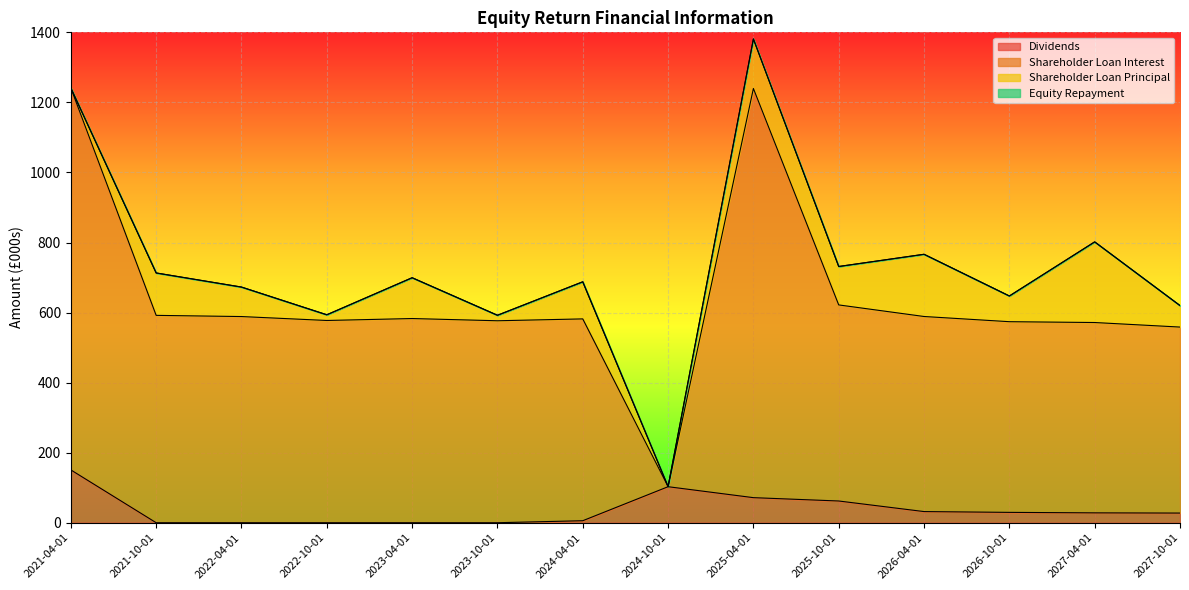

Where is the first local minimum for Shareholder Loan Interest?

2022-10-01